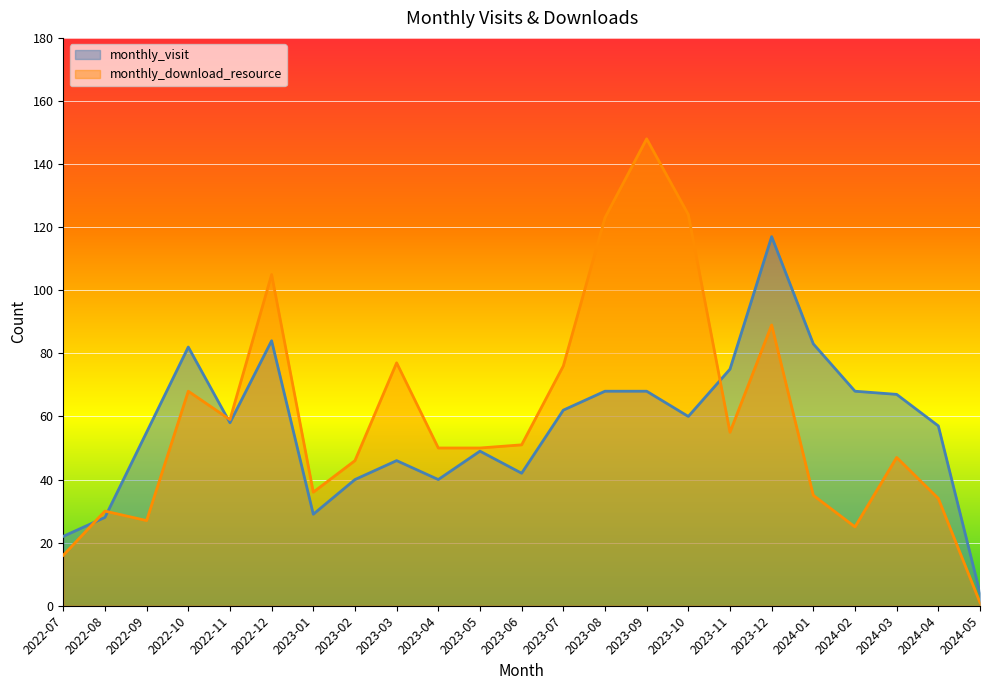

Reading right to left, extract all data points from this chart.

monthly_visit: 4	57	67	68	83	117	75	60	68	68	62	42	49	40	46	40	29	84	58	82	55	28	22
monthly_download_resource: 1	34	47	25	35	89	55	124	148	123	76	51	50	50	77	46	36	105	59	68	27	30	16